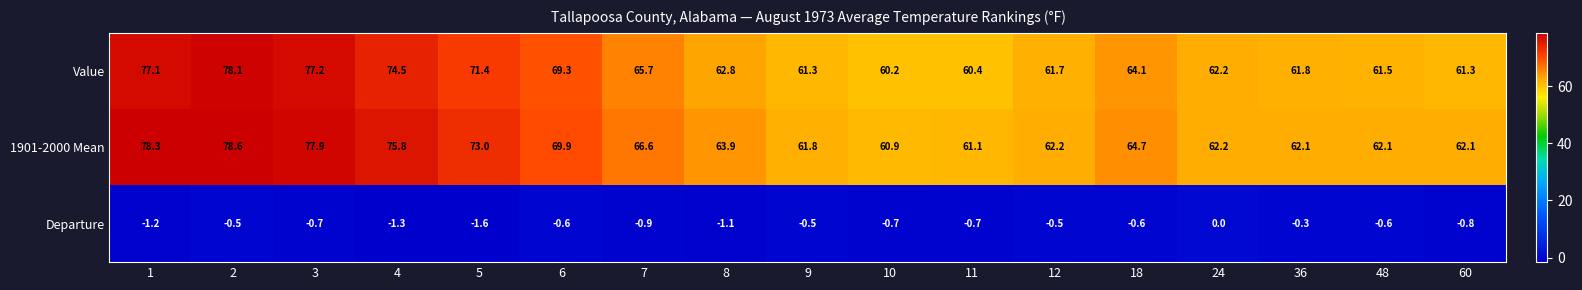

What is the difference between the highest and lowest values at 48?

62.7